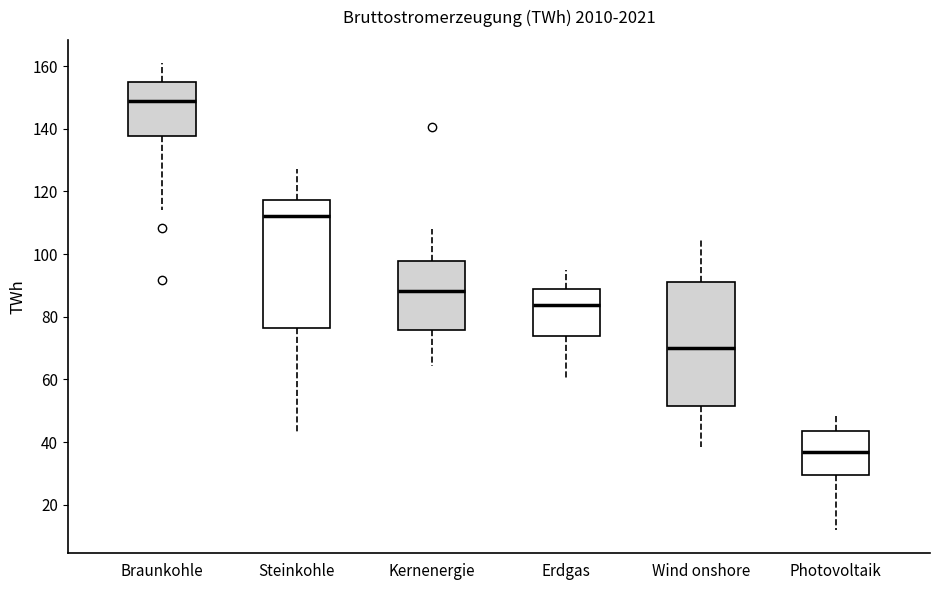

Where does the upper whisker of the box for Braunkohle end on the y-axis? The values are not printed on the chart, so give them approximately, as read against the axis.

160